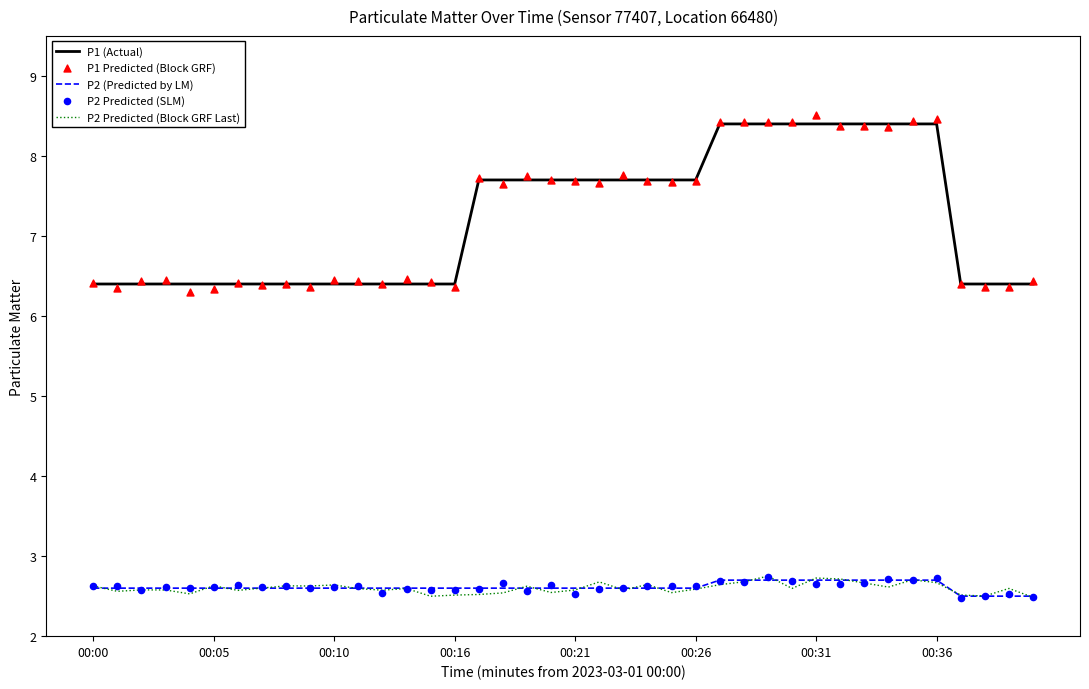

What is the total value across all series at 13?

20.6